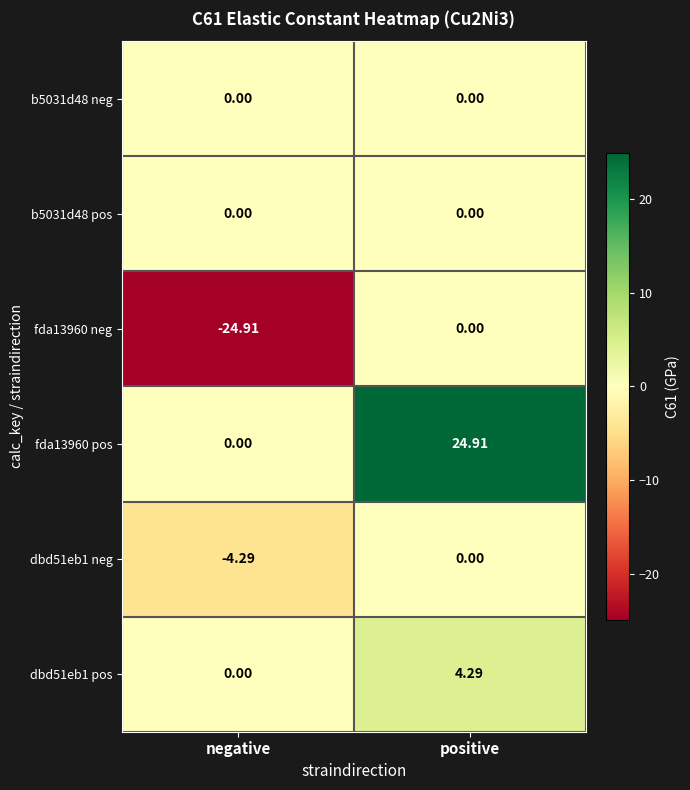

How many values in dbd51eb1 neg are below zero?

1